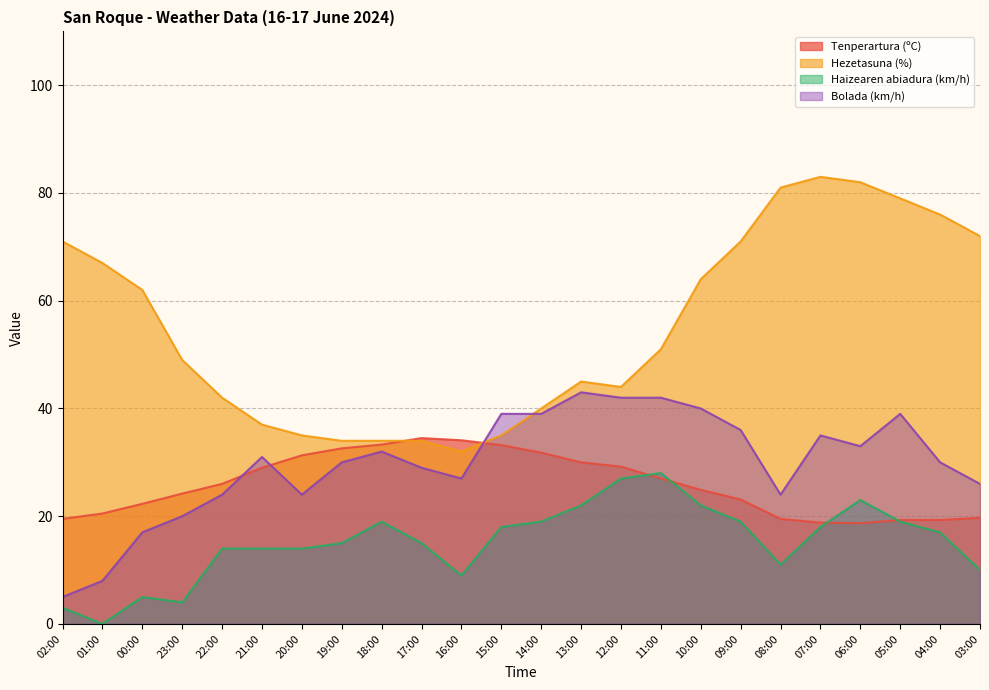

True or false: Hezetasuna (%) and Bolada (km/h) intersect in this chart.

True